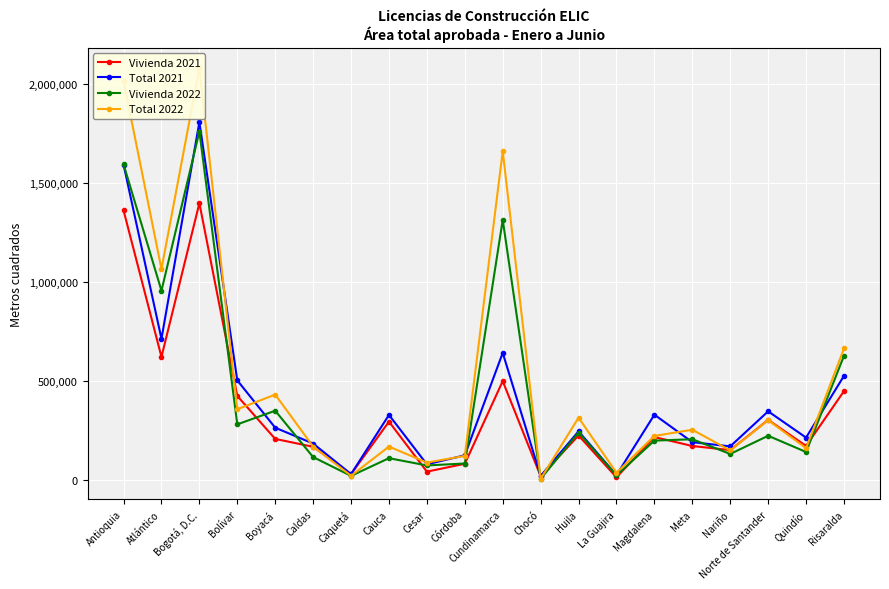

Reading left to right, transcribe all the data shown in this chart.

Vivienda 2021: Antioquia=1361081	Atlántico=620848	Bogotá, D.C.=1397517	Bolívar=423365	Boyacá=206219	Caldas=166524	Caquetá=28318	Cauca=293733	Cesar=40802	Córdoba=80587	Cundinamarca=498309	Chocó=18225	Huila=223524	La Guajira=12193	Magdalena=215793	Meta=170409	Nariño=149631	Norte de Santander=302315	Quindío=170895	Risaralda=447679
Total 2021: Antioquia=1592537	Atlántico=712187	Bogotá, D.C.=1807077	Bolívar=501974	Boyacá=262929	Caldas=182843	Caquetá=28318	Cauca=327403	Cesar=77745	Córdoba=123540	Cundinamarca=641091	Chocó=18912	Huila=244535	La Guajira=23149	Magdalena=328684	Meta=189905	Nariño=168552	Norte de Santander=345681	Quindío=212953	Risaralda=525010
Vivienda 2022: Antioquia=1593959	Atlántico=955239	Bogotá, D.C.=1759581	Bolívar=279773	Boyacá=348727	Caldas=114405	Caquetá=19438	Cauca=108938	Cesar=72154	Córdoba=82017	Cundinamarca=1313088	Chocó=4524	Huila=238267	La Guajira=21765	Magdalena=197638	Meta=204606	Nariño=130214	Norte de Santander=222126	Quindío=140238	Risaralda=626572
Total 2022: Antioquia=2014925	Atlántico=1064851	Bogotá, D.C.=2079172	Bolívar=356368	Boyacá=430241	Caldas=167632	Caquetá=19937	Cauca=167492	Cesar=86649	Córdoba=120498	Cundinamarca=1660314	Chocó=4644	Huila=313696	La Guajira=35113	Magdalena=221342	Meta=252625	Nariño=147947	Norte de Santander=300711	Quindío=159517	Risaralda=663247